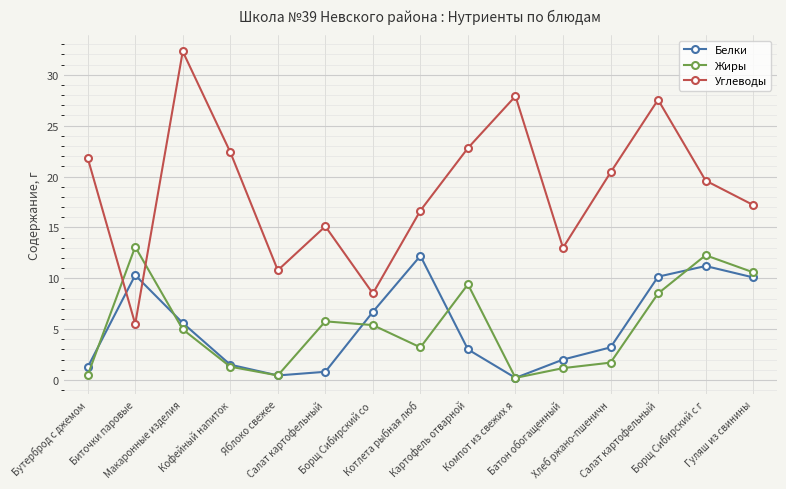

What is the approximate value of Углеводы at Макаронные изделия?

32.3